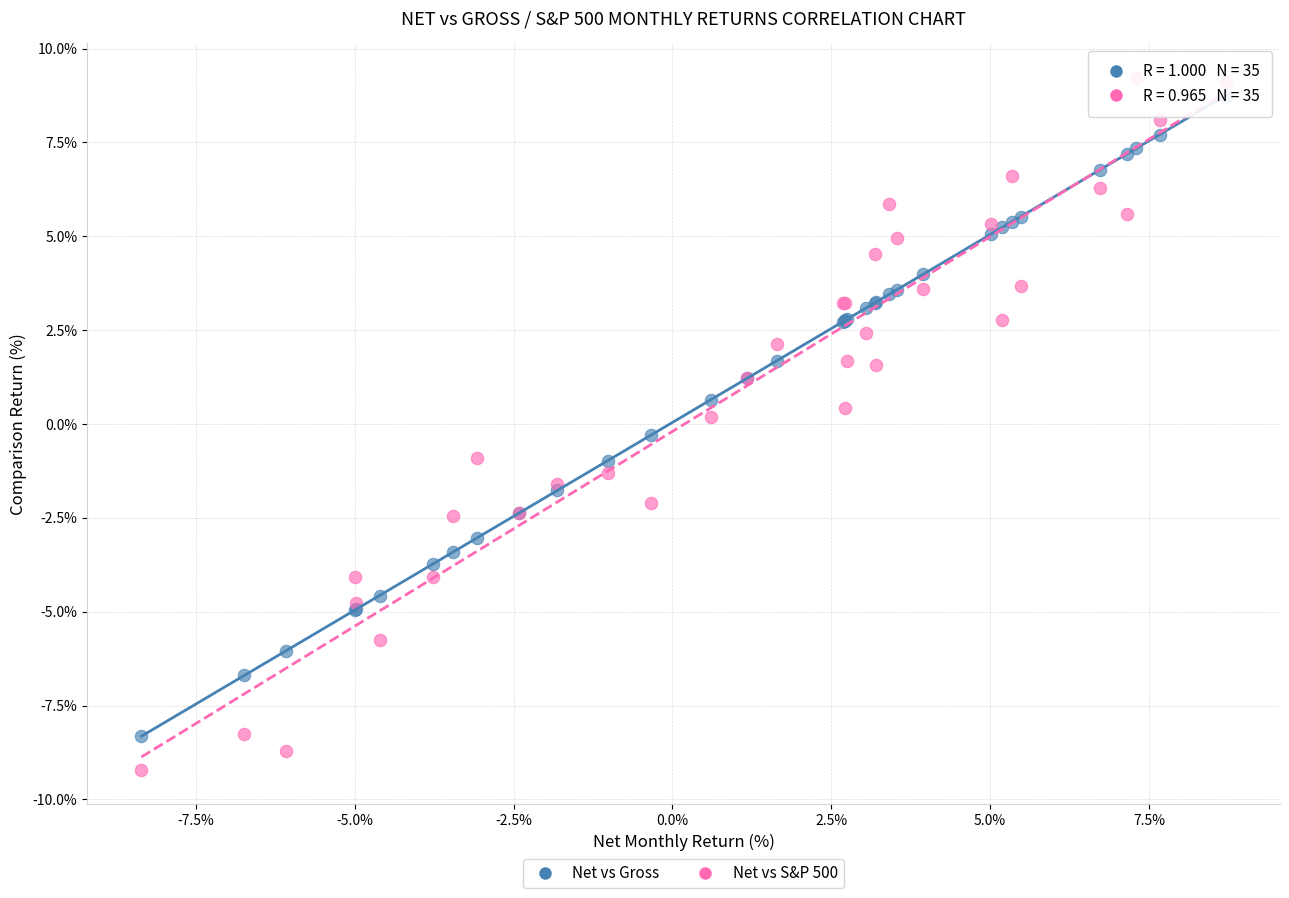

Which series has the largest Y range (max minus min)?

Net vs S&P 500